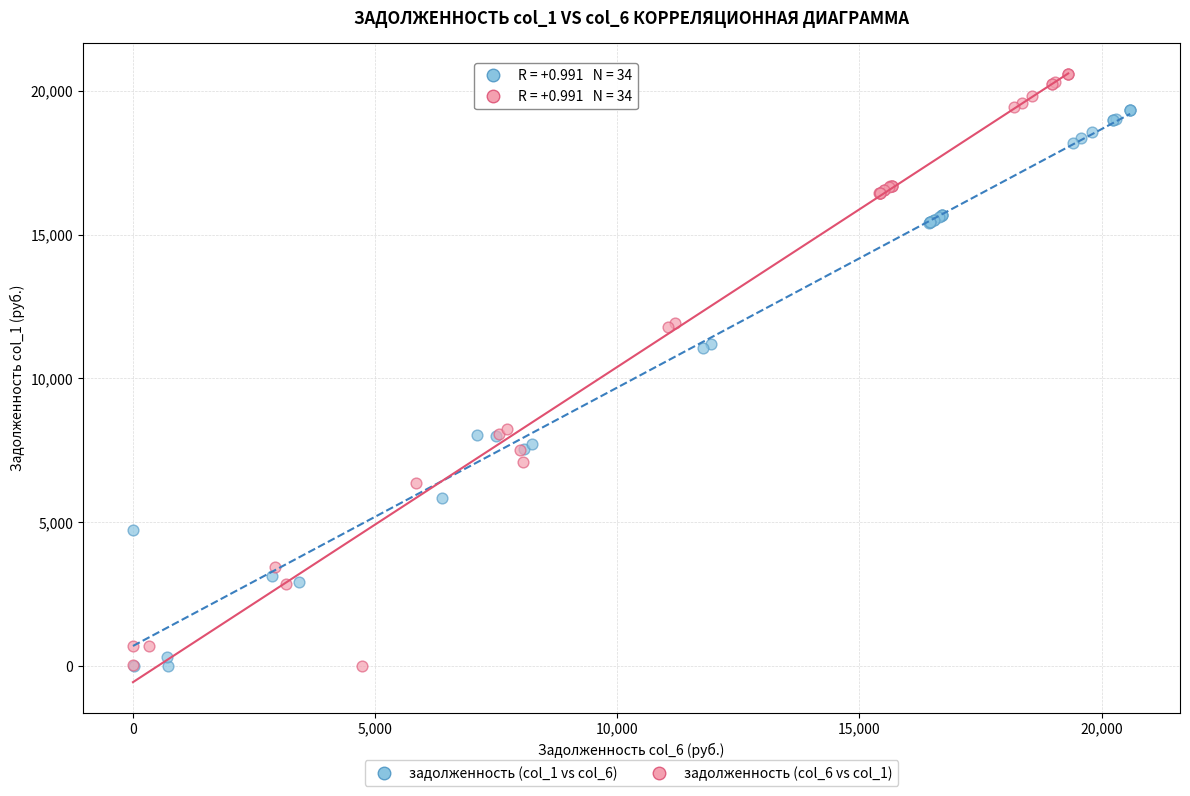

Which series has the largest Y range (max minus min)?

задолженность (col_6 vs col_1)